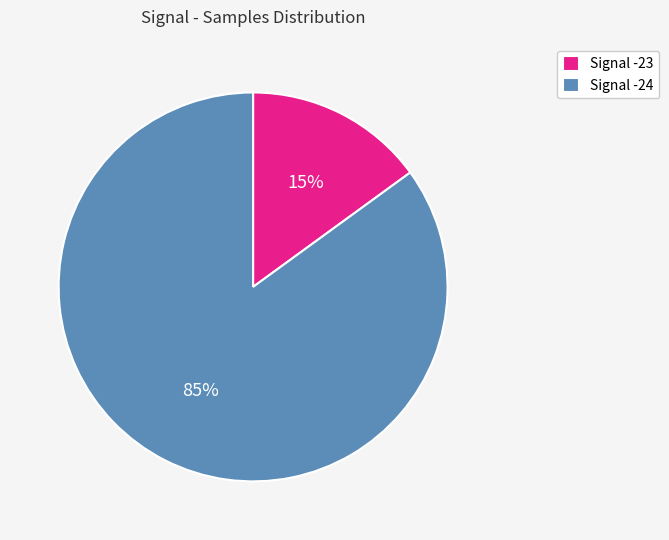

Which has a higher value, Signal -23 or Signal -24?

Signal -24